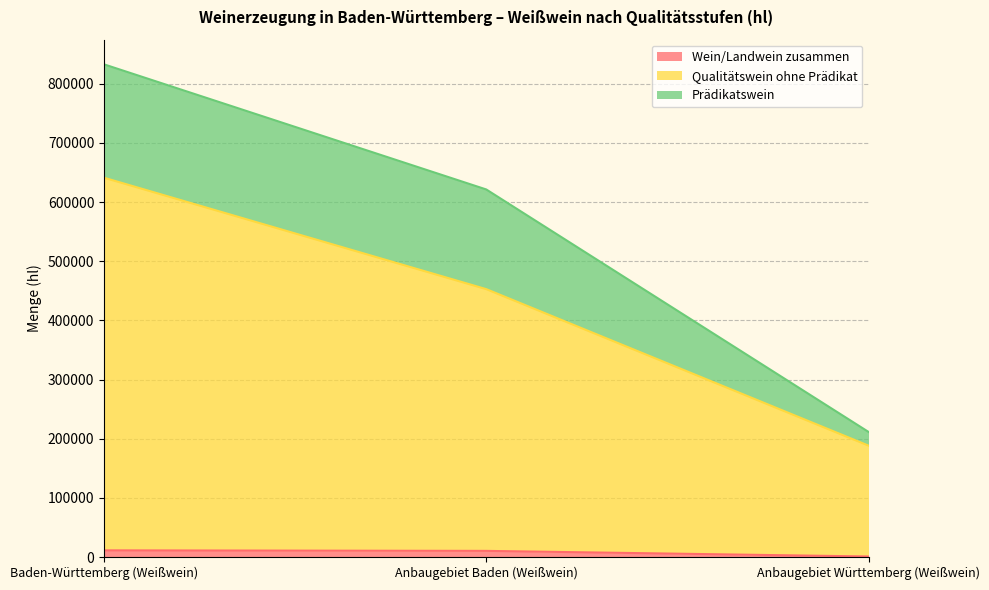

Between Anbaugebiet Württemberg (Weißwein) and Anbaugebiet Baden (Weißwein), which is larger?

Anbaugebiet Baden (Weißwein)